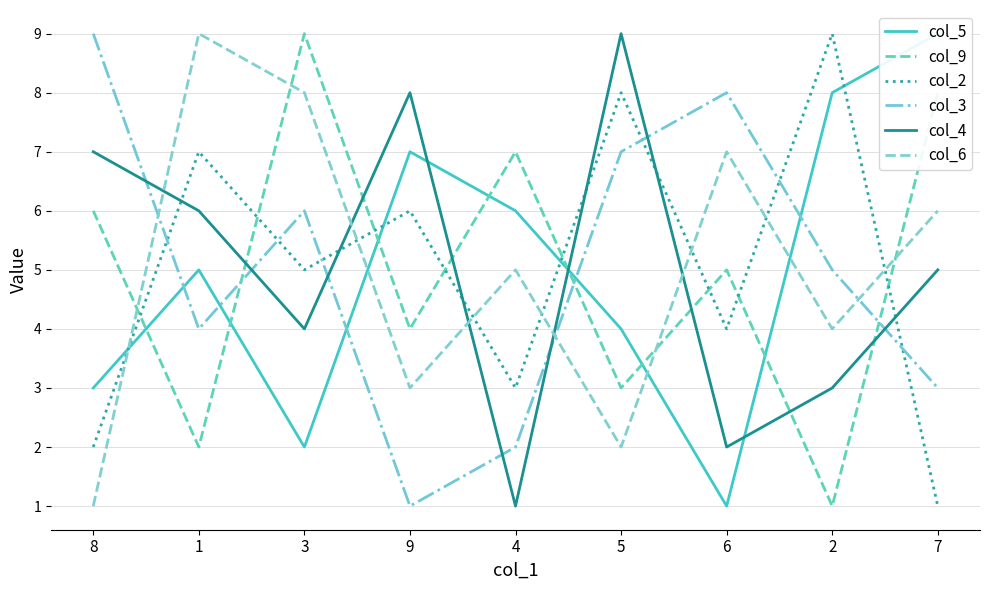

In col_3, how many points are lower than both neighbors (excluding endpoints)?

2